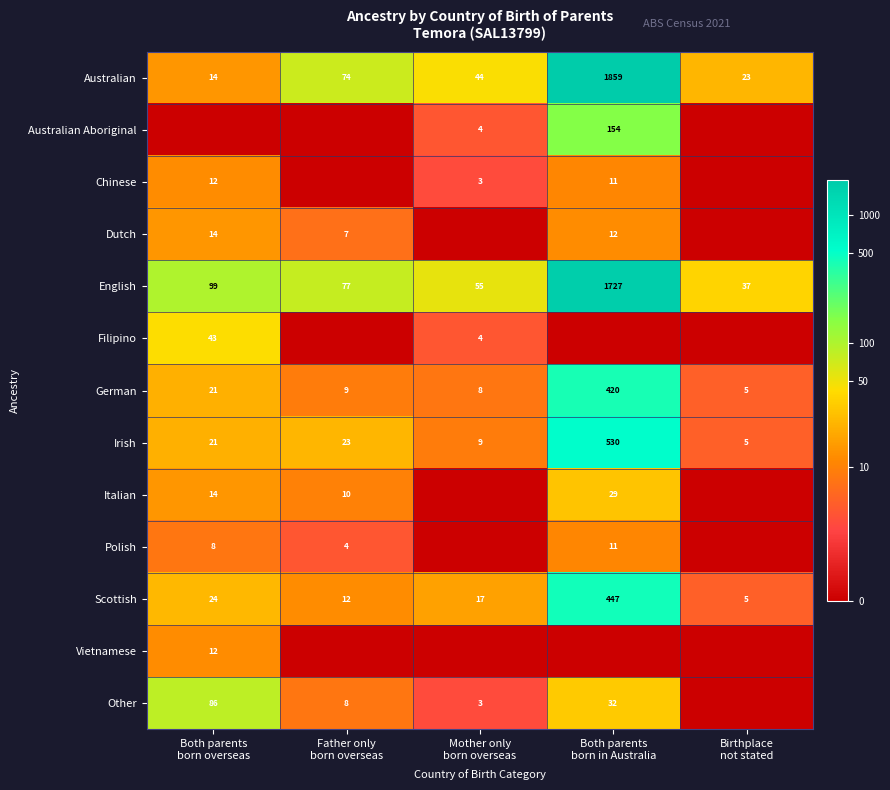

How many data points in Scottish are less than 17?

2